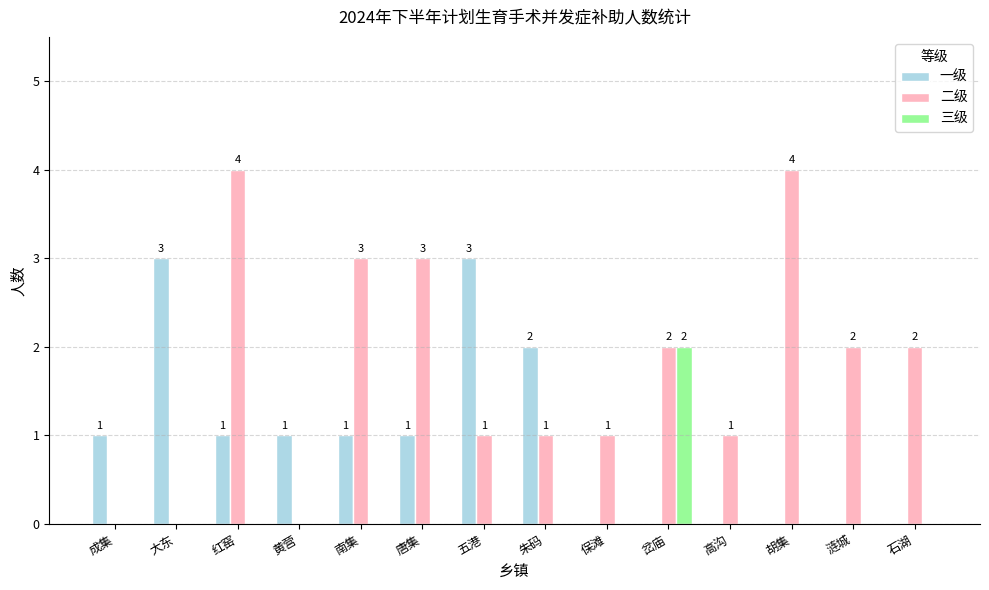

Are the bars horizontal?

No